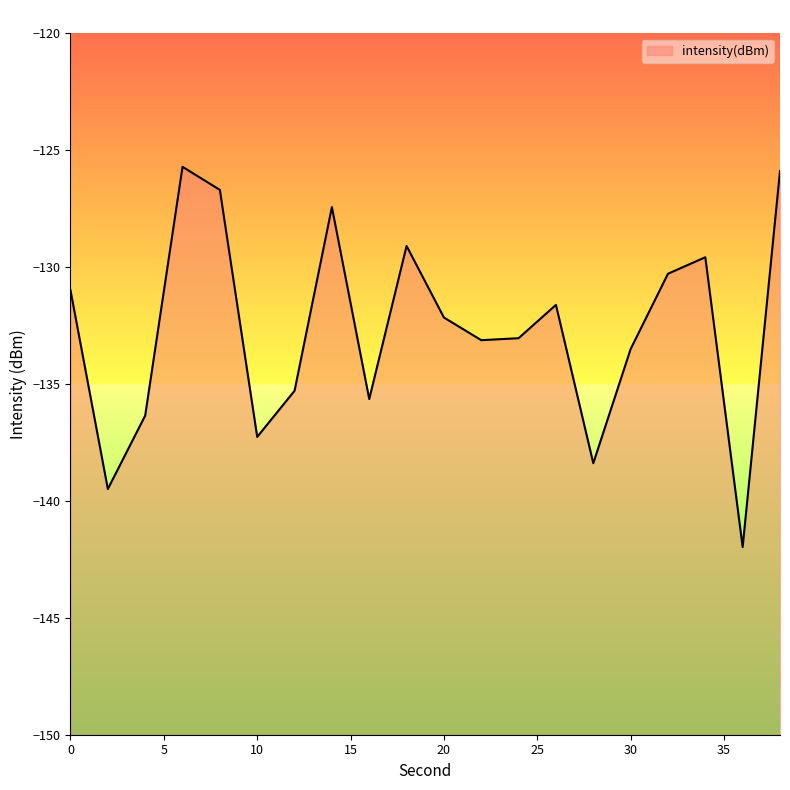

At which label is the value closest to -133?

24